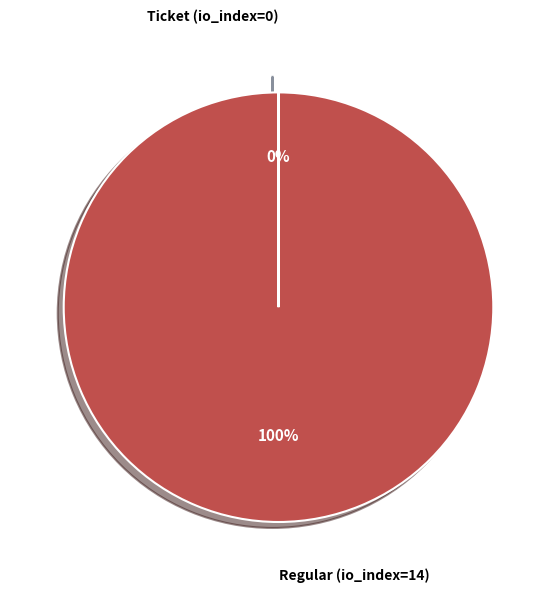

What is the majority slice?

Regular (io_index=14)